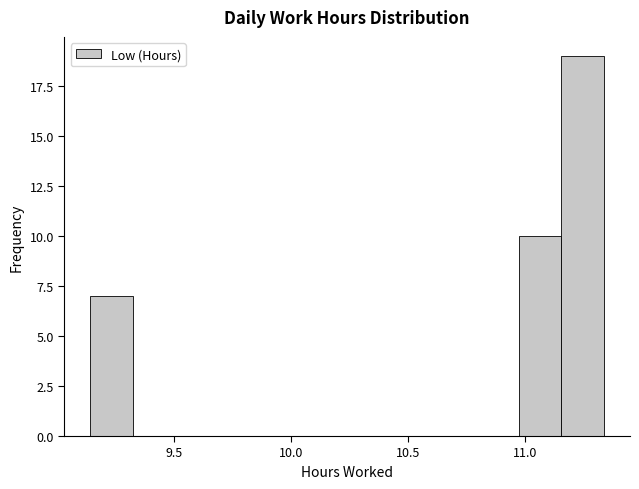

Around what value on the x-axis is the tallest bar? Give the approximate position of its centre, as read against the axis.

11.25